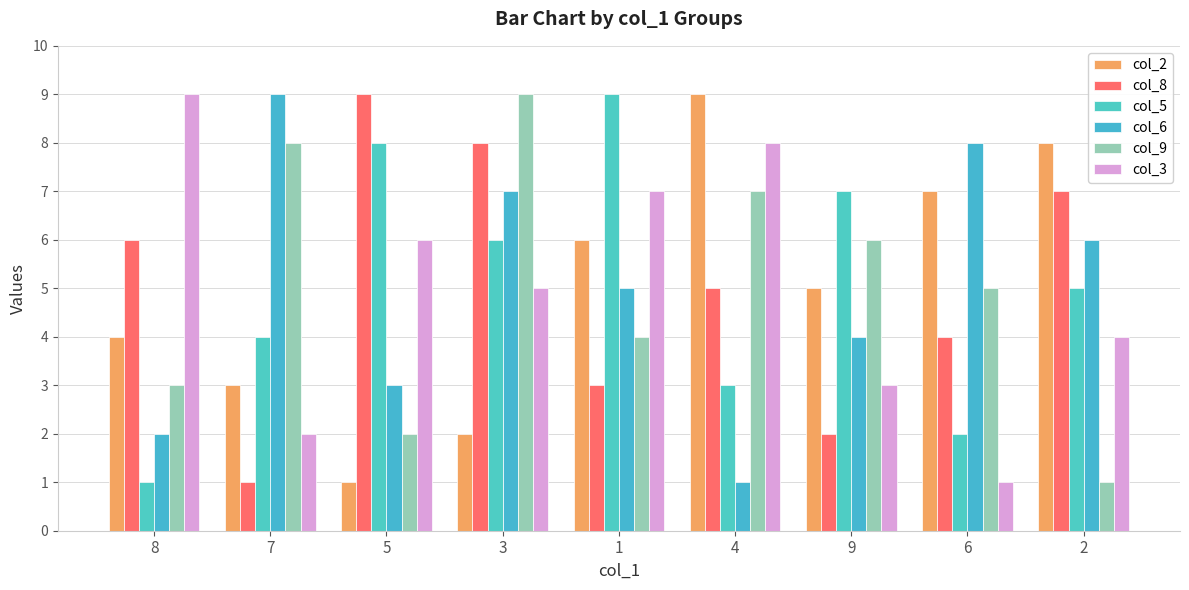

What is the label of the 6th bar from the left?

4